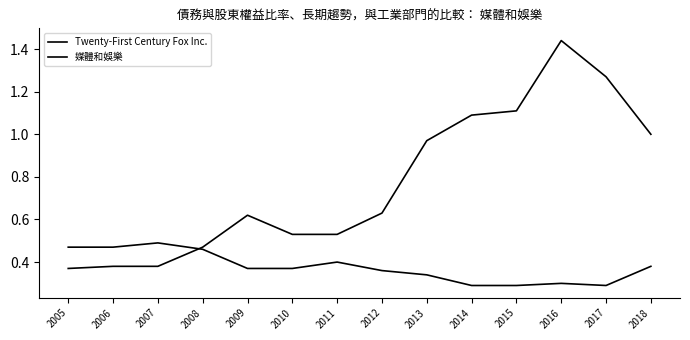

What is the sum of all 媒體和娛樂 values?

5.3